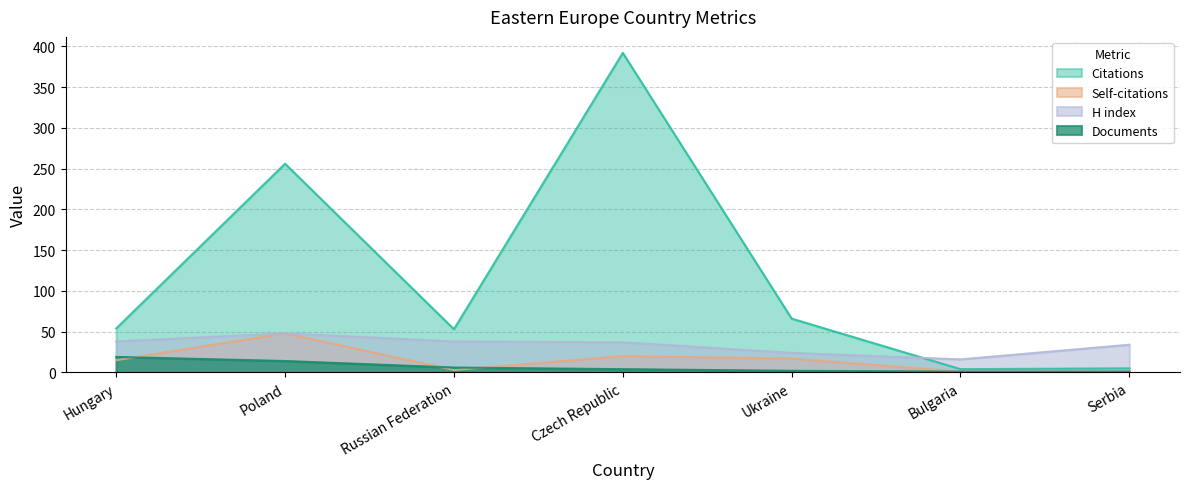

At how many categories does at least one series exceed 352?

1